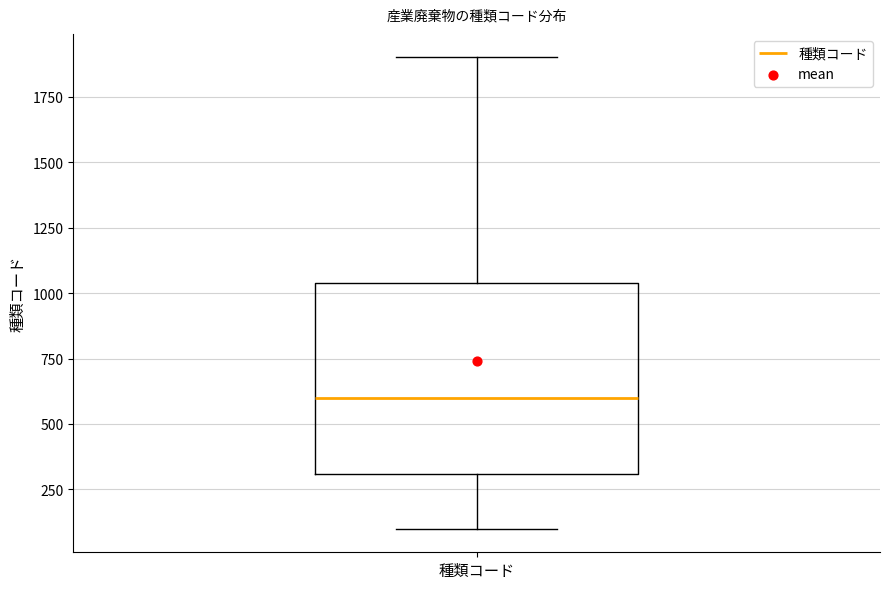

Transcribe this box plot: give where the median line is, the range the box spans, and where the two whiskers end, as read against the y-axis. The values are not printed on the chart, so give them approximately, as read against the axis.

median 600, box 300 to 1050, whiskers 100 to 1900